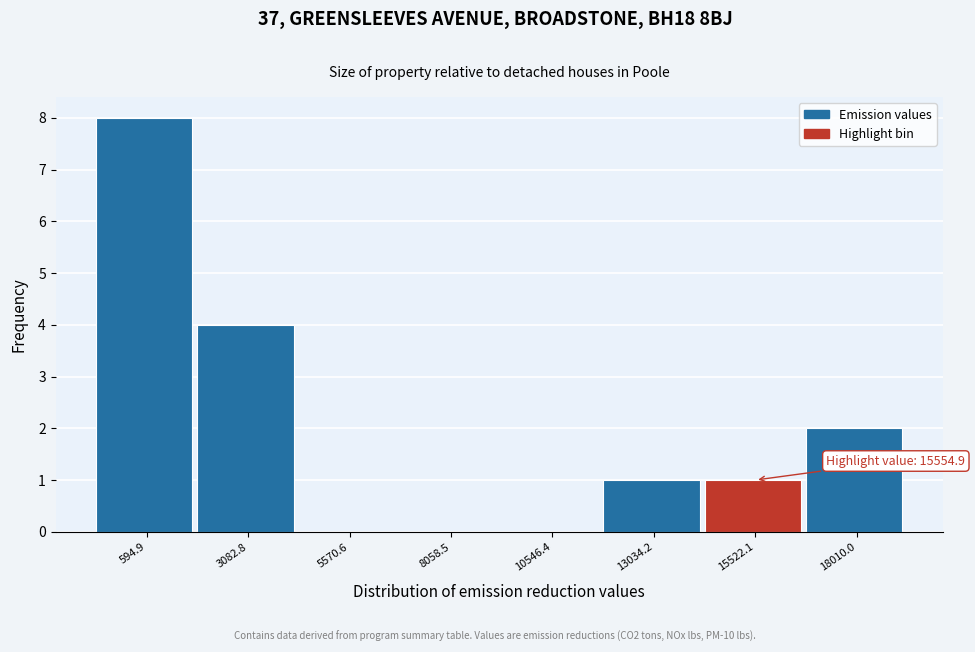

Reading left to right, transcribe all the data shown in this chart.

594.9=8	3082.8=4	5570.6=0	8058.5=0	10546.4=0	13034.2=1	15522.1=1	18010.0=2